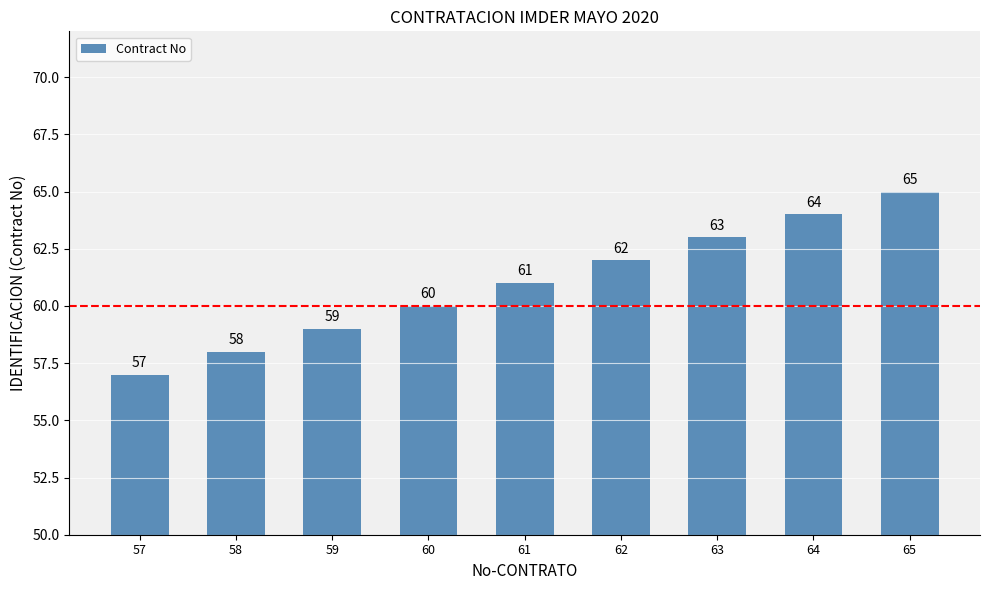

What is the difference between the maximum and minimum values?

8